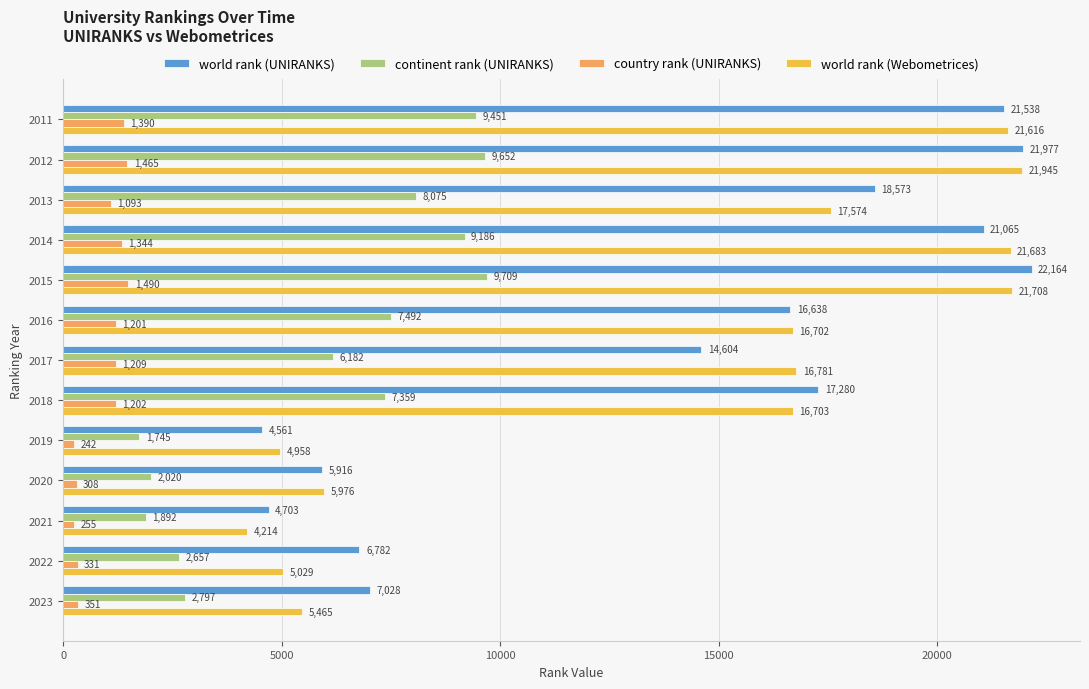

Which series has the largest total across all categories?

world rank (UNIRANKS)